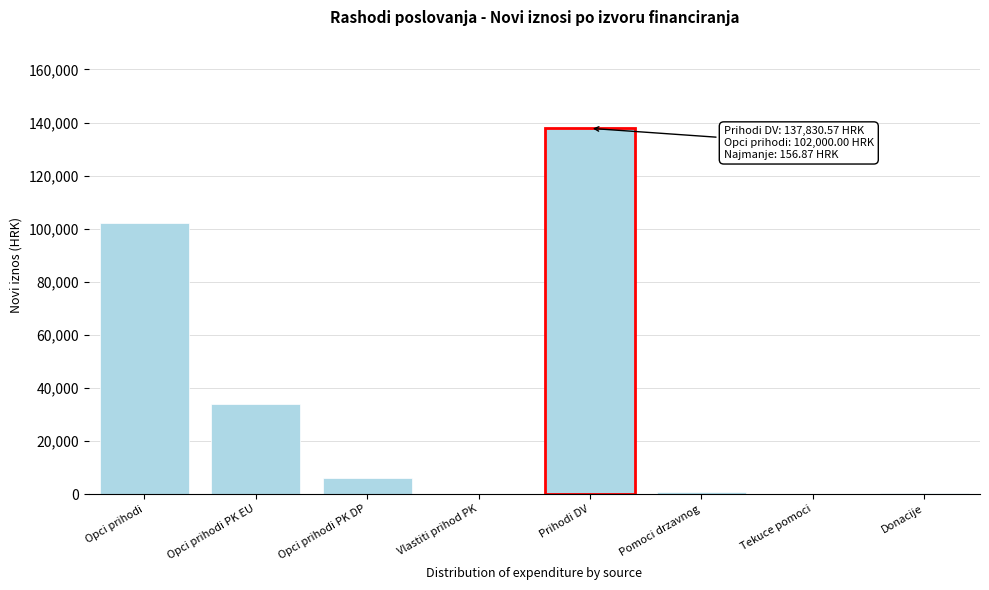

What is the greatest value displayed?

137830.6